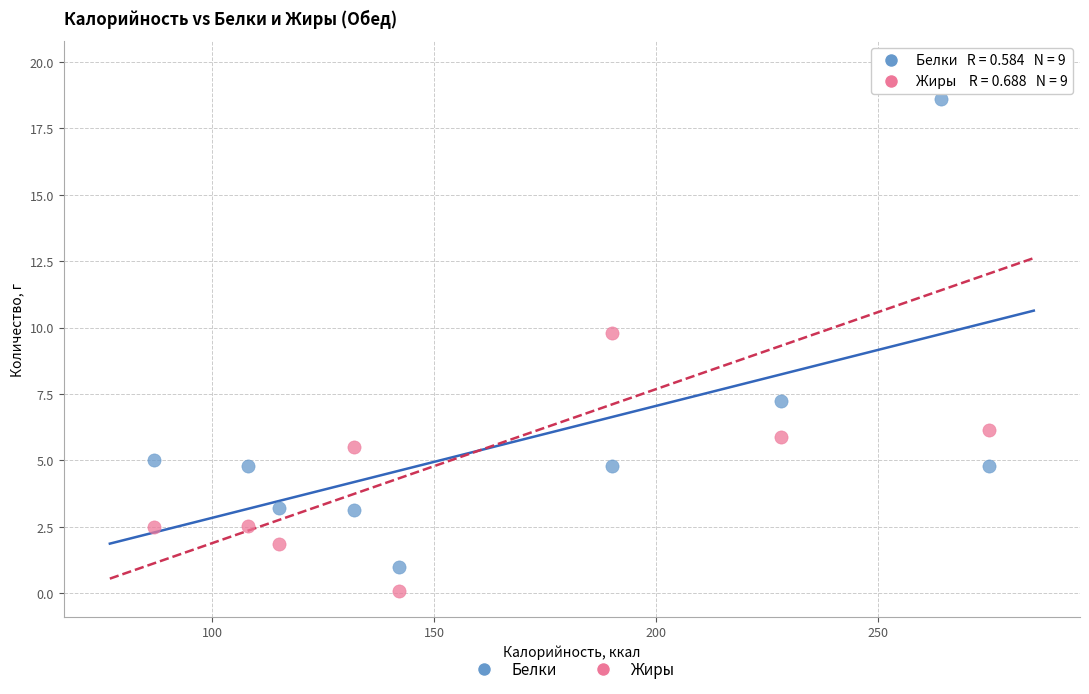

What are all the series names shown in the legend?

Белки, Жиры